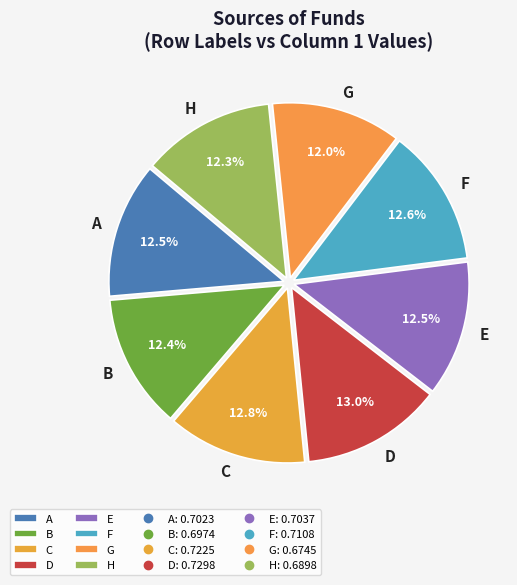

Is F the majority of the pie?

No